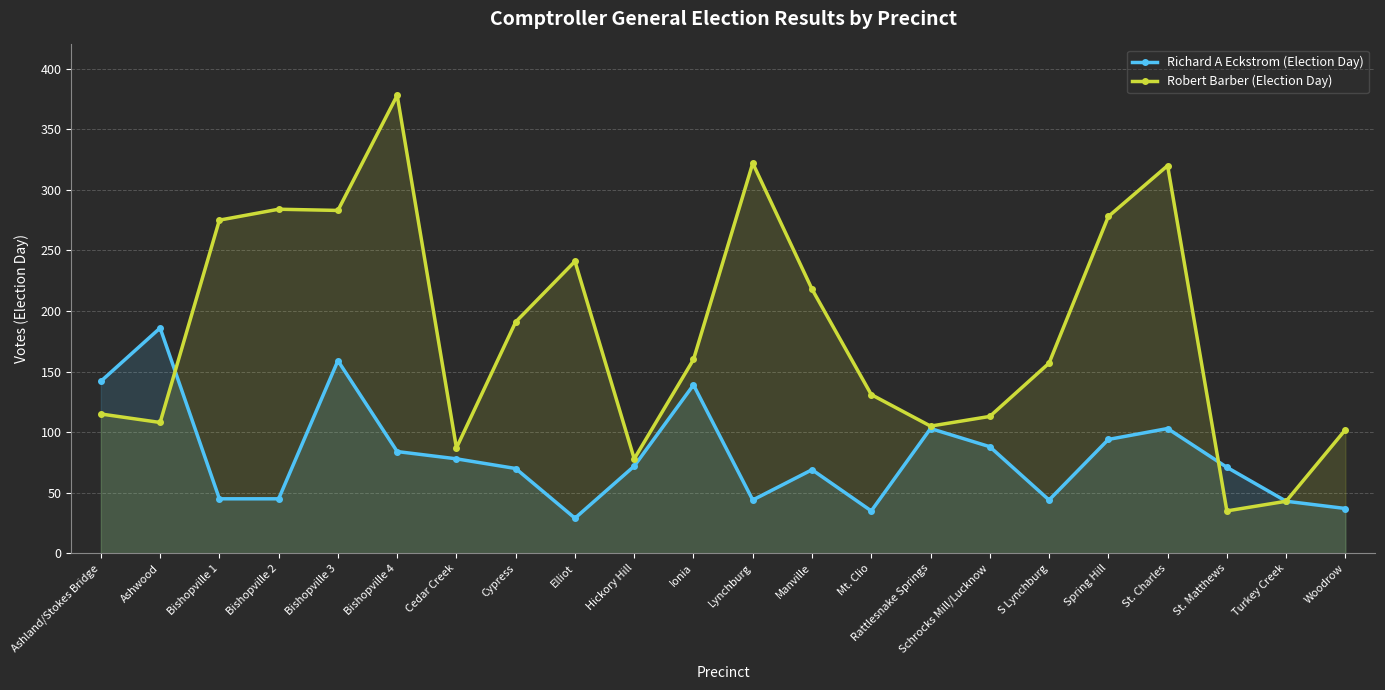

Between Spring Hill and Schrocks Mill/Lucknow, which is larger?

Spring Hill